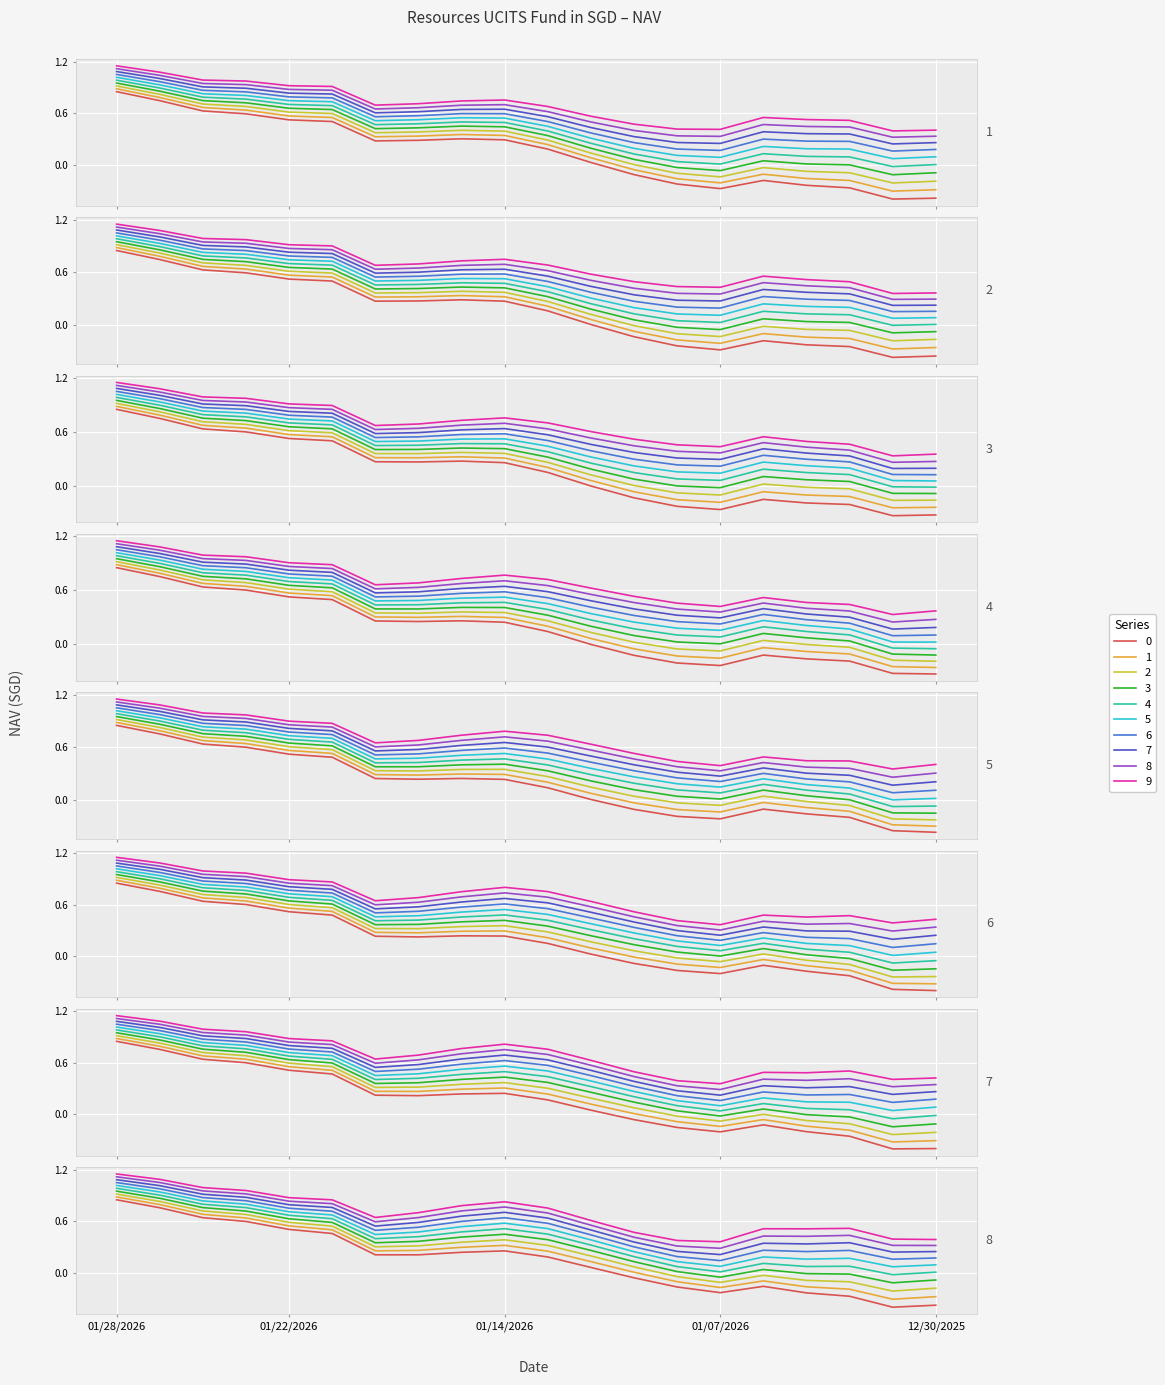

How many data points are above 0?

13